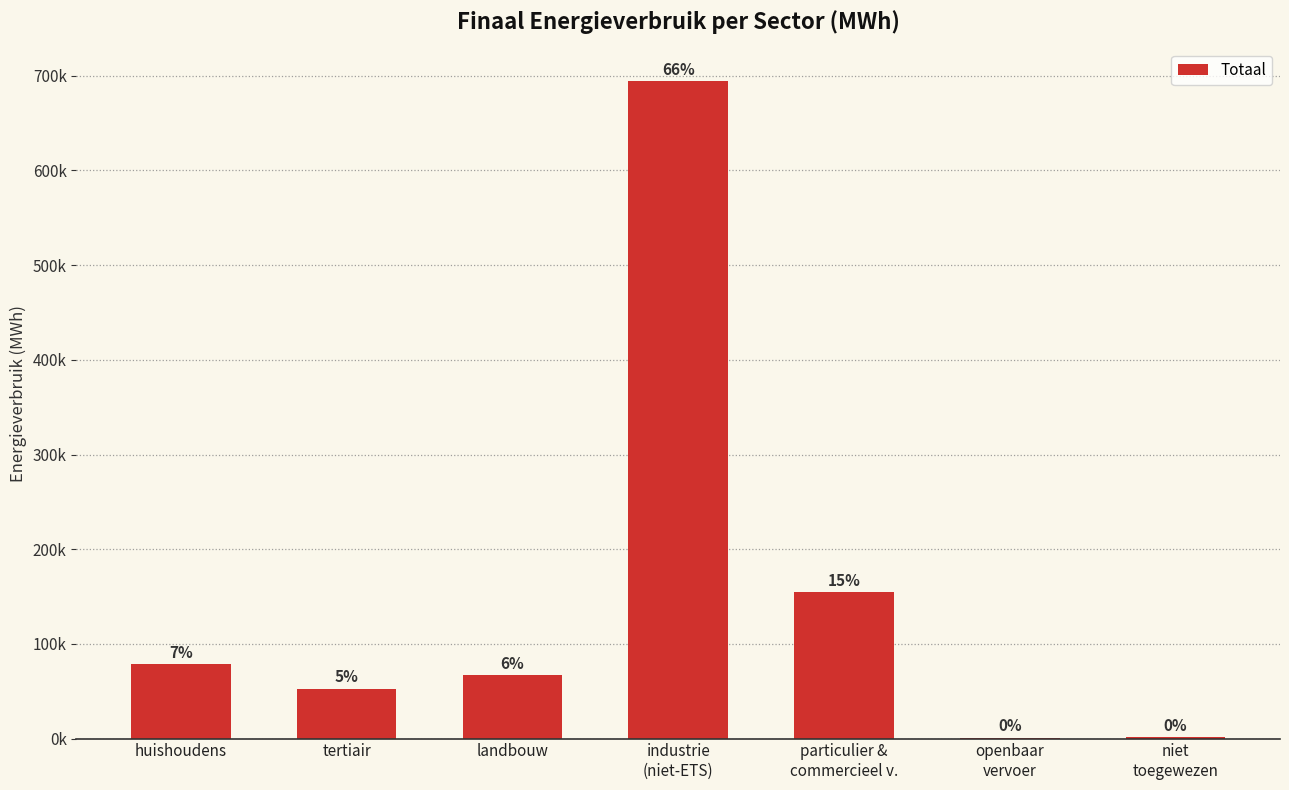

How many data points does each series have?

7